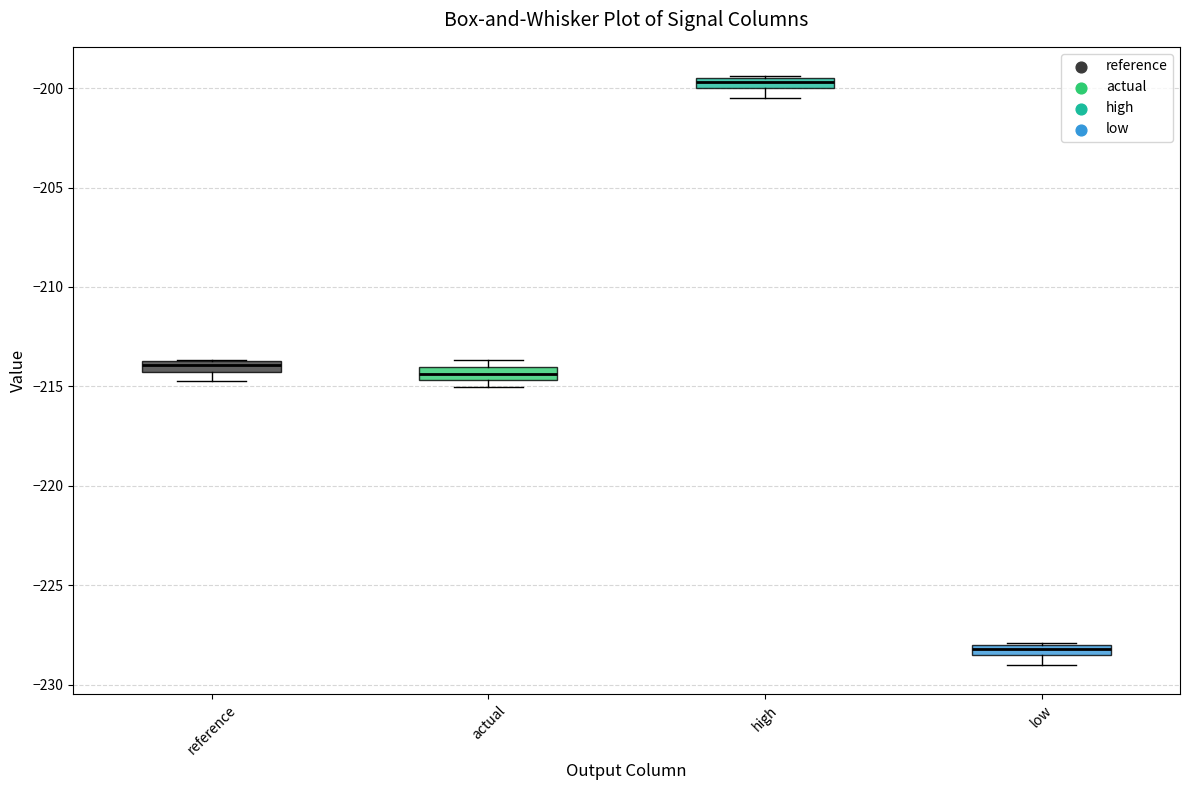

Where is the lower edge of the box for reference on the y-axis? The values are not printed on the chart, so give them approximately, as read against the axis.

-214.5